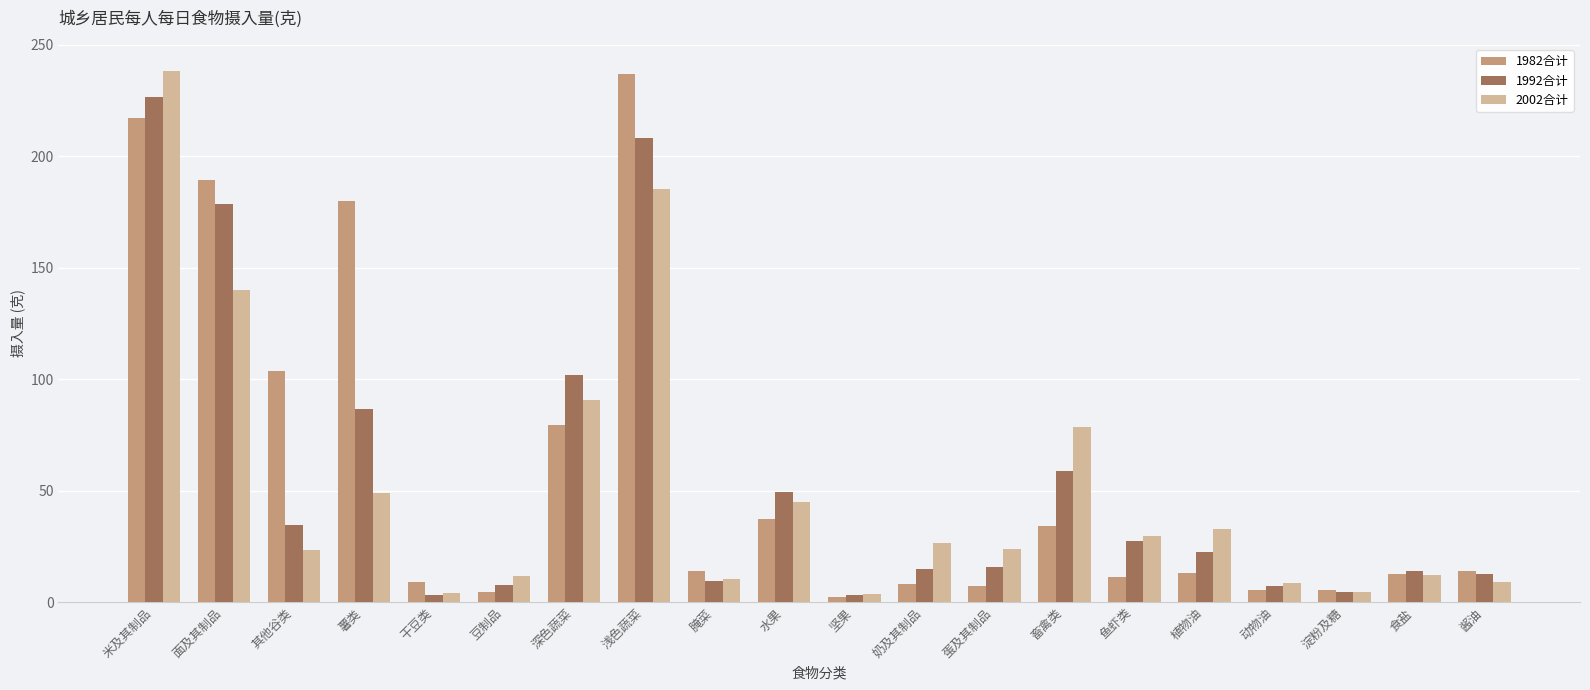

What is the sum of the 2002合计 values at 浅色蔬菜 and 豆制品?

197.2